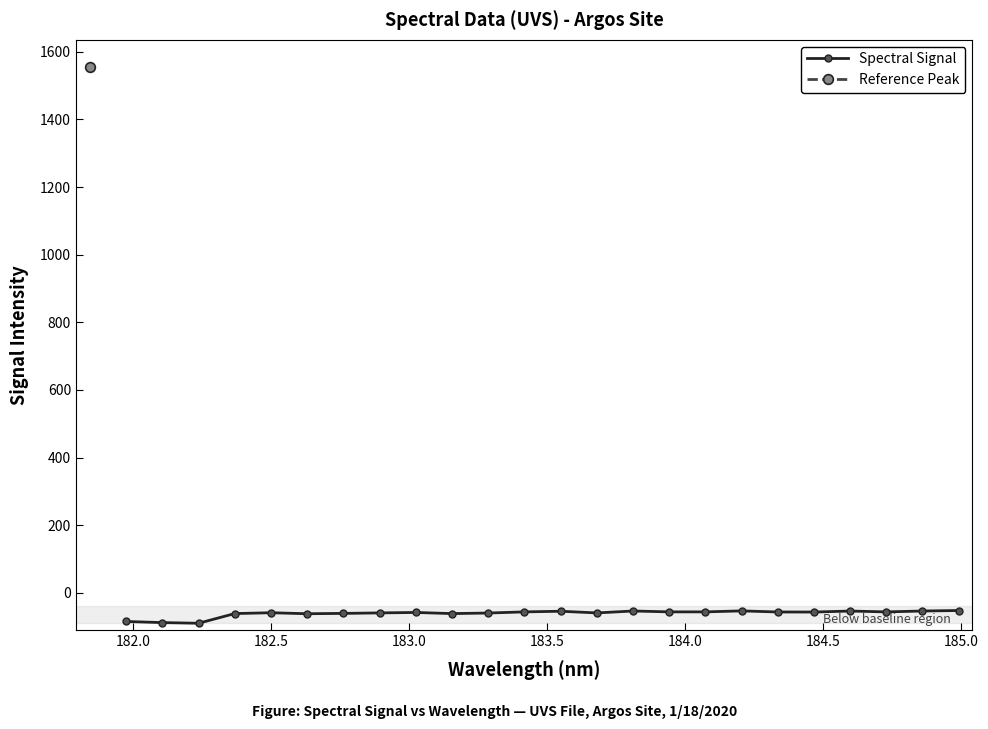

What is the value of the Spectral Signal point at the 22nd from the left?

-56.6